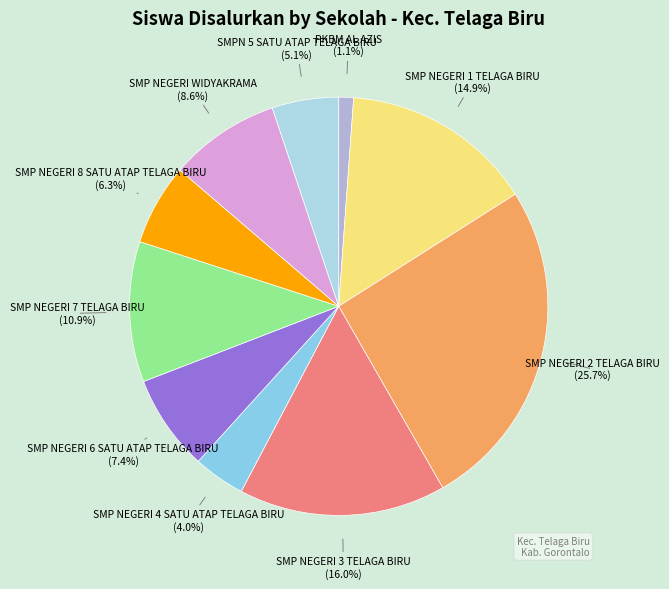

To the nearest percent, what is the combined percentage of SMP NEGERI 2 TELAGA BIRU and SMP NEGERI 7 TELAGA BIRU?

37%